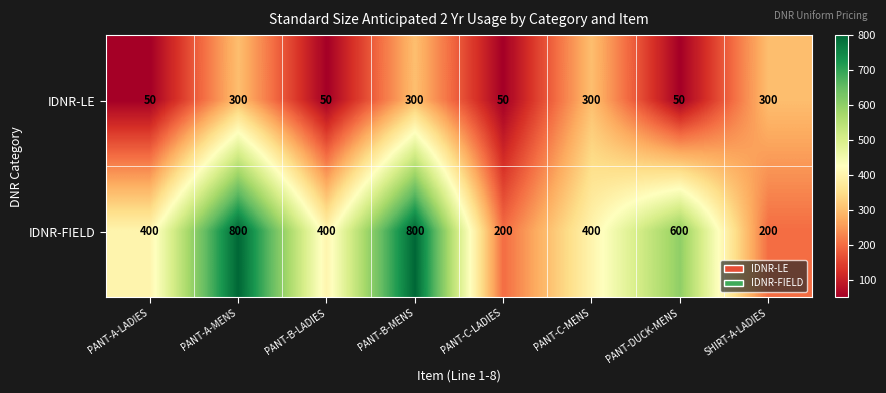

True or false: IDNR-FIELD has a value of 400 at PANT-B-LADIES.

True